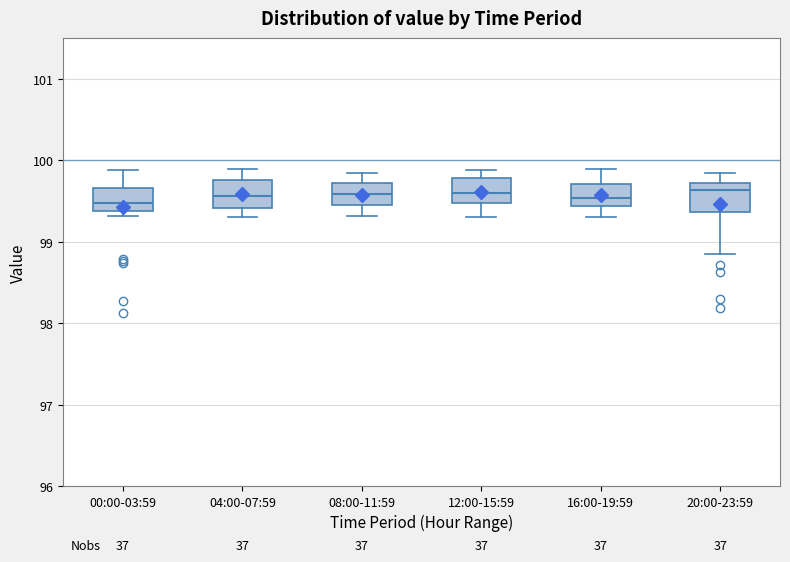

Reading left to right, read every box against the y-axis: the position of its median line, the range the box covers, and the ends of its whiskers. The values are not printed on the chart, so give them approximately, as read against the axis.

00:00-03:59: median 99.5, box 99.4 to 99.7, whiskers 99.3 to 99.9
04:00-07:59: median 99.6, box 99.4 to 99.8, whiskers 99.3 to 99.9
08:00-11:59: median 99.6, box 99.4 to 99.7, whiskers 99.3 to 99.8
12:00-15:59: median 99.6, box 99.5 to 99.8, whiskers 99.3 to 99.9
16:00-19:59: median 99.5, box 99.4 to 99.7, whiskers 99.3 to 99.9
20:00-23:59: median 99.6, box 99.4 to 99.7, whiskers 98.8 to 99.8